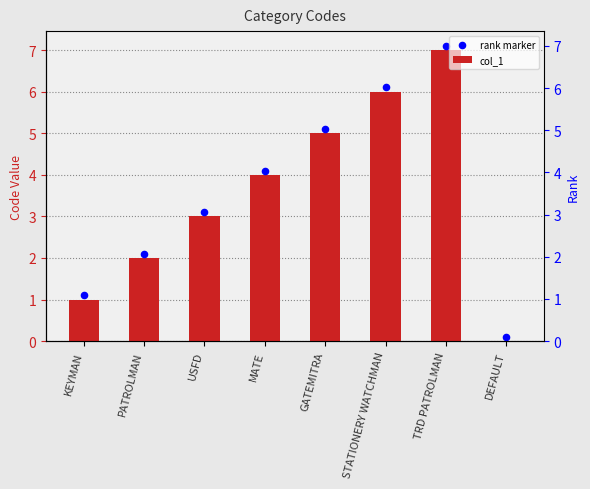

Is the value of rank marker at KEYMAN greater than the value of col_1 at KEYMAN?

Yes